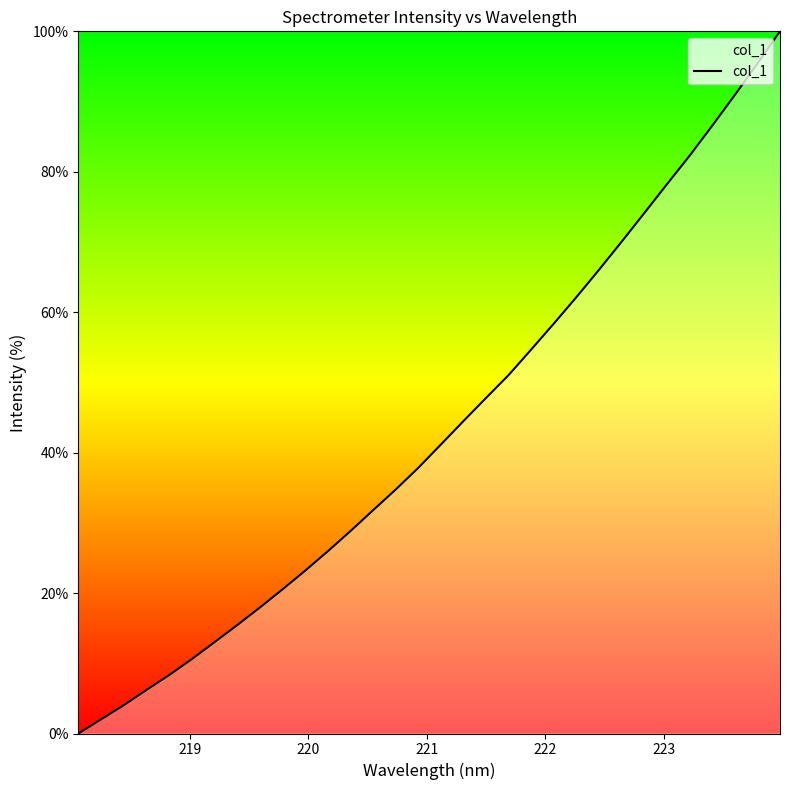

What is the difference between the maximum and minimum values?

100.0